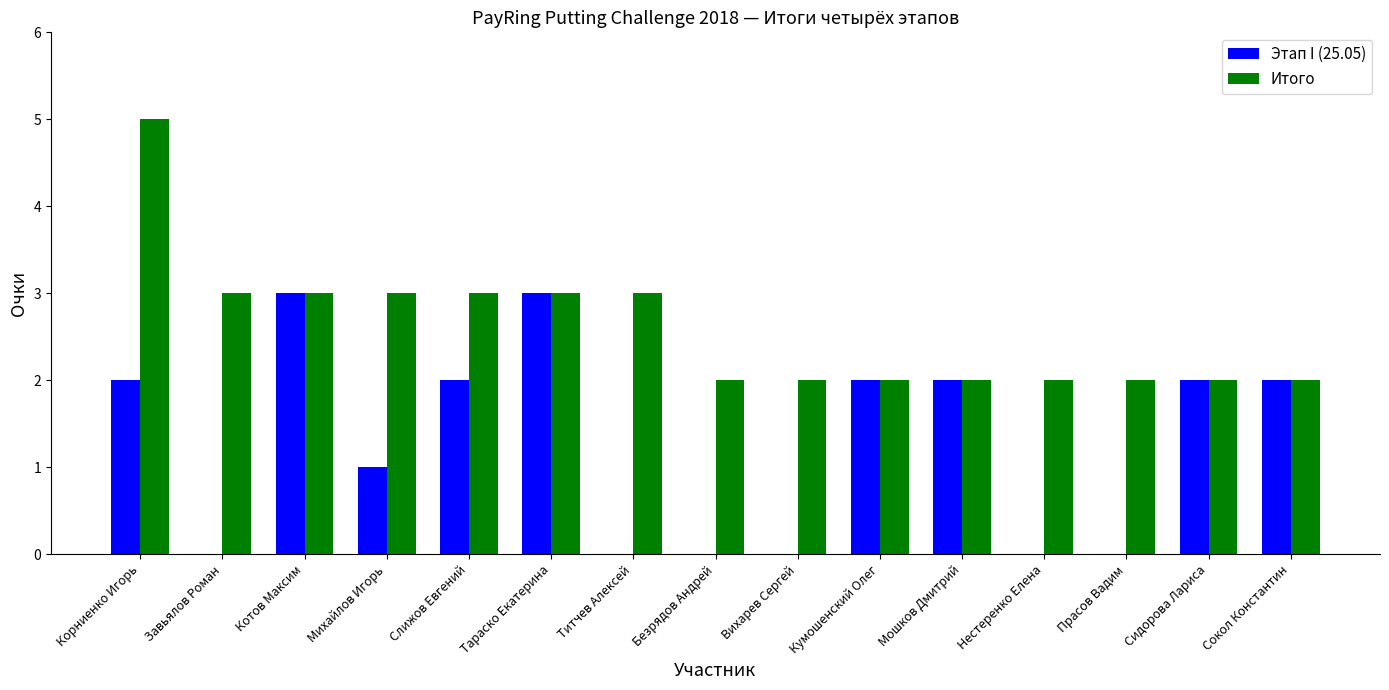

How many data points does each series have?

15